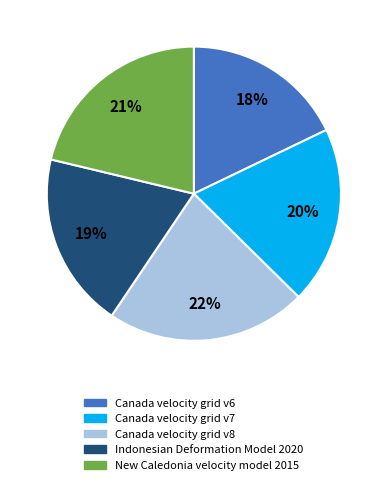

Do Canada velocity grid v8 and New Caledonia velocity model 2015 together represent more than half of the pie?

No